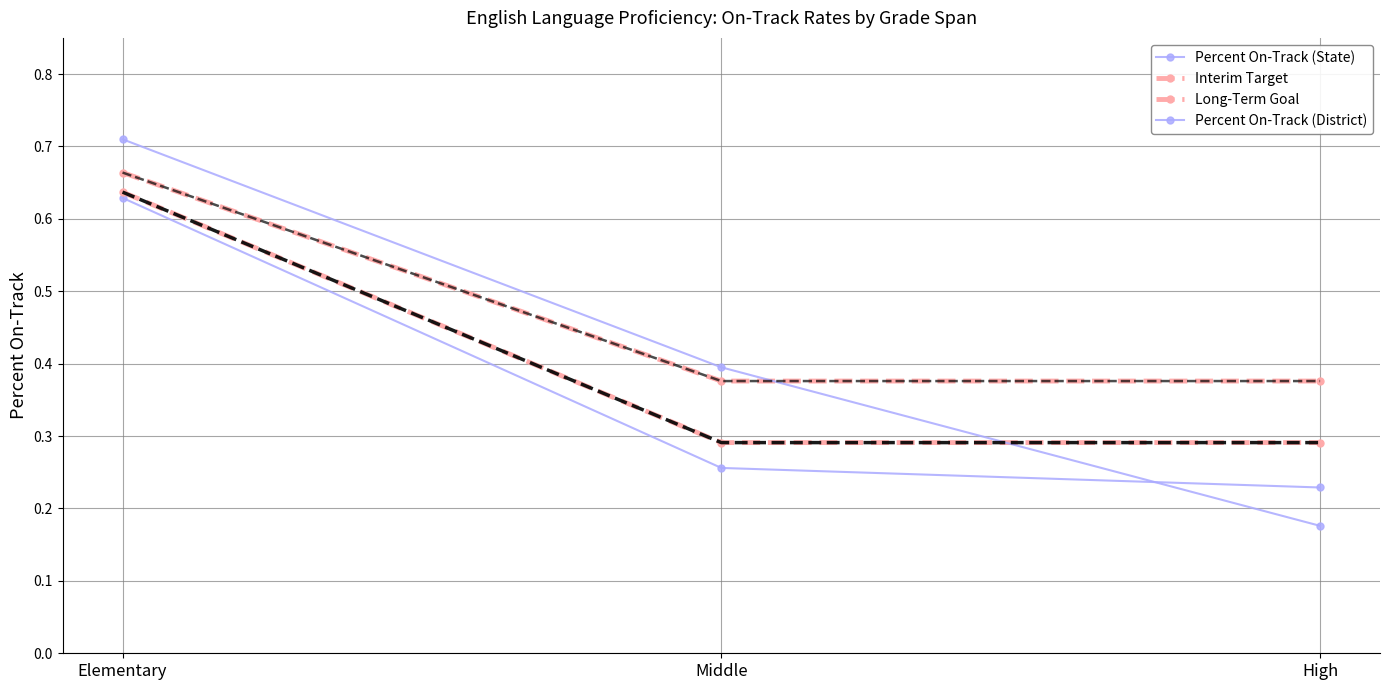

What is the sum of the Percent On-Track (District) values at High and Elementary?

0.9